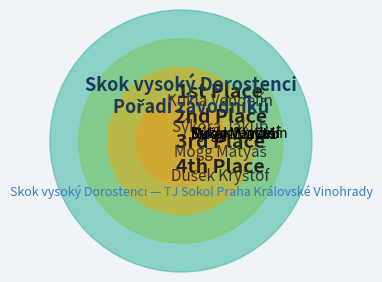

Count the number of slices in the pie.

4